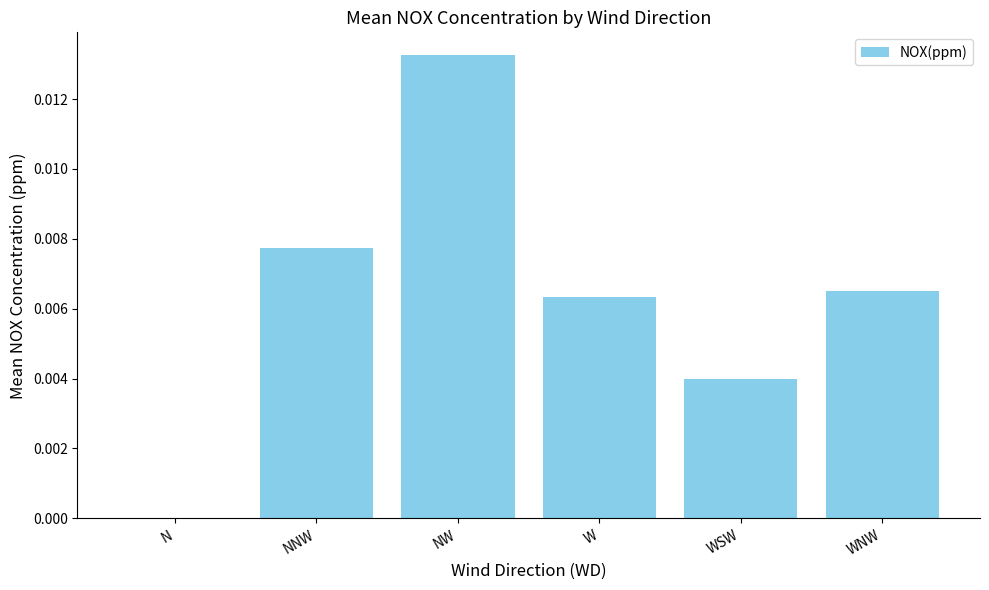

Does the chart contain stacked bars?

No